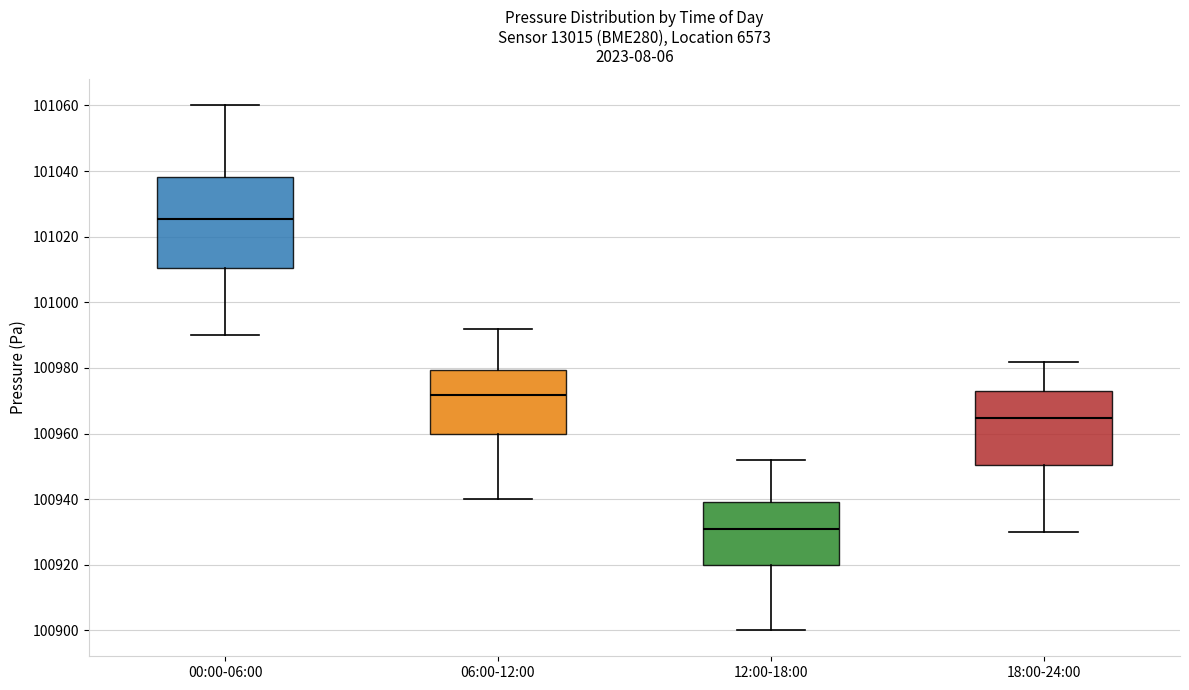

Where does the median line of the box for 00:00-06:00 sit on the y-axis? The values are not printed on the chart, so give them approximately, as read against the axis.

101026